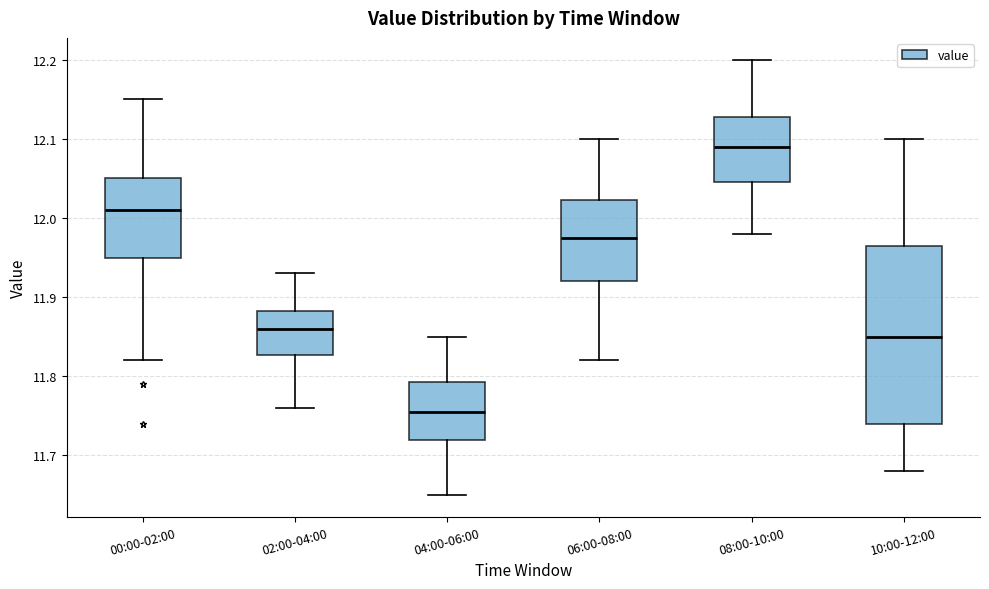

Reading left to right, read every box against the y-axis: the position of its median line, the range the box covers, and the ends of its whiskers. The values are not printed on the chart, so give them approximately, as read against the axis.

00:00-02:00: median 12.01, box 11.95 to 12.05, whiskers 11.82 to 12.15
02:00-04:00: median 11.86, box 11.83 to 11.88, whiskers 11.76 to 11.93
04:00-06:00: median 11.76, box 11.72 to 11.79, whiskers 11.65 to 11.85
06:00-08:00: median 11.98, box 11.92 to 12.02, whiskers 11.82 to 12.10
08:00-10:00: median 12.09, box 12.05 to 12.13, whiskers 11.98 to 12.20
10:00-12:00: median 11.85, box 11.74 to 11.97, whiskers 11.68 to 12.10